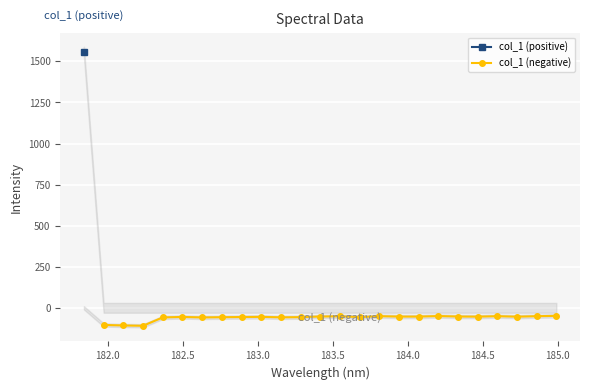

How many values in the col_1 (negative) series are below -54?

12